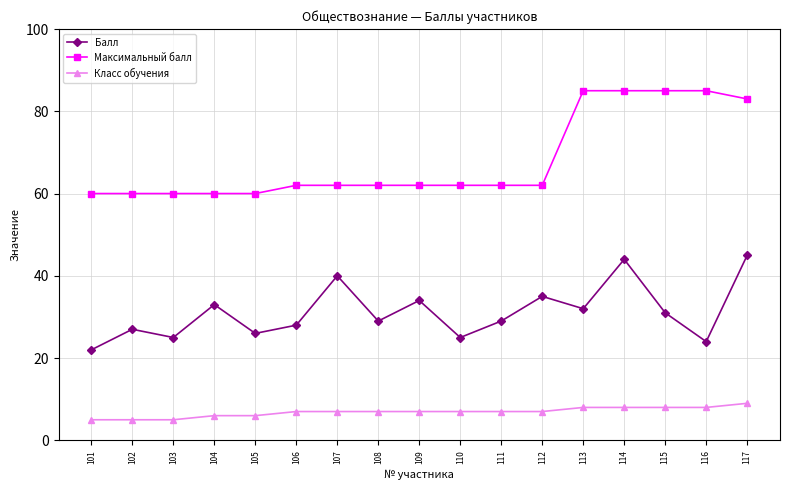

What is the spread (max minus min) of values at 114?

77